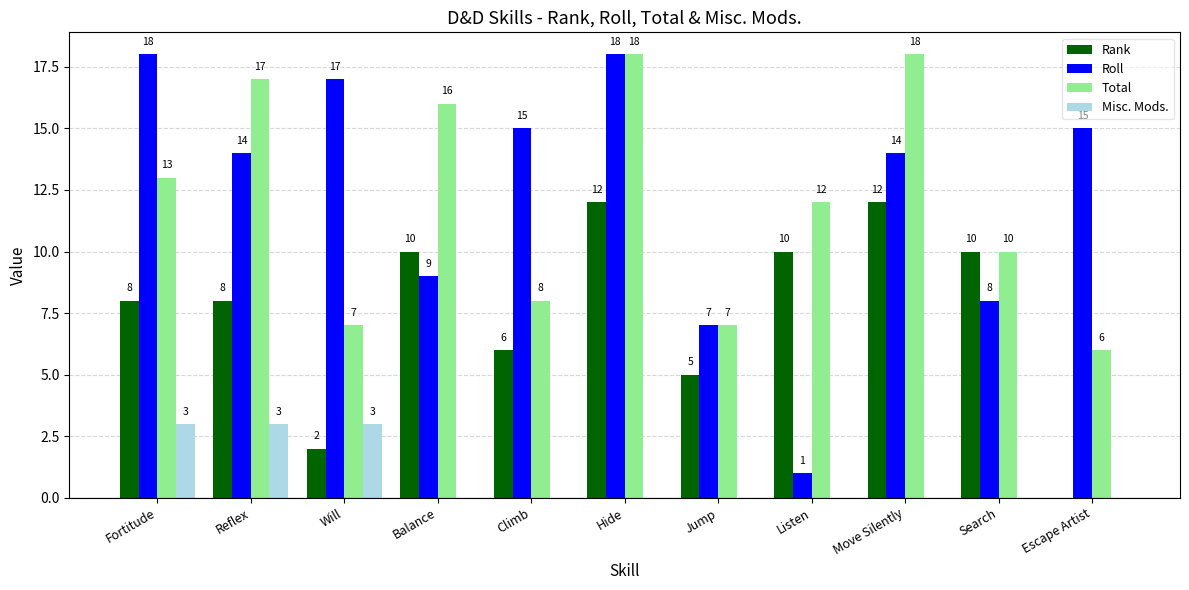

What is the average value of the Roll series?

12